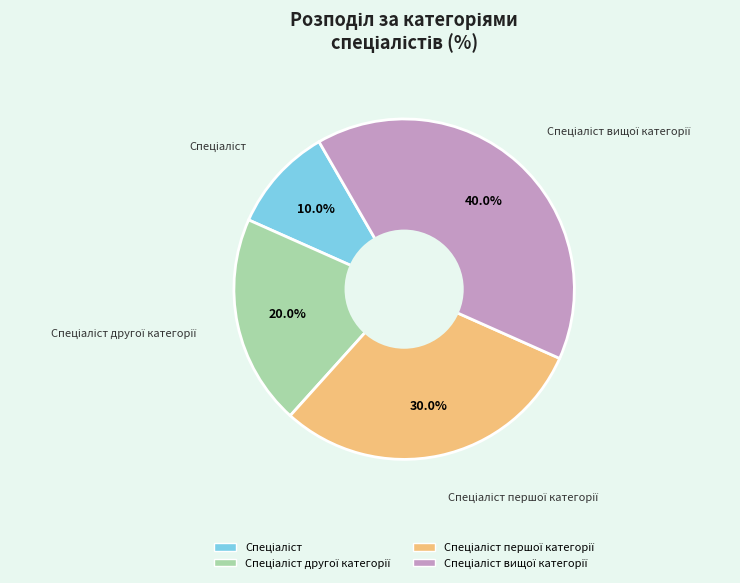

Is there a majority slice in this chart?

No